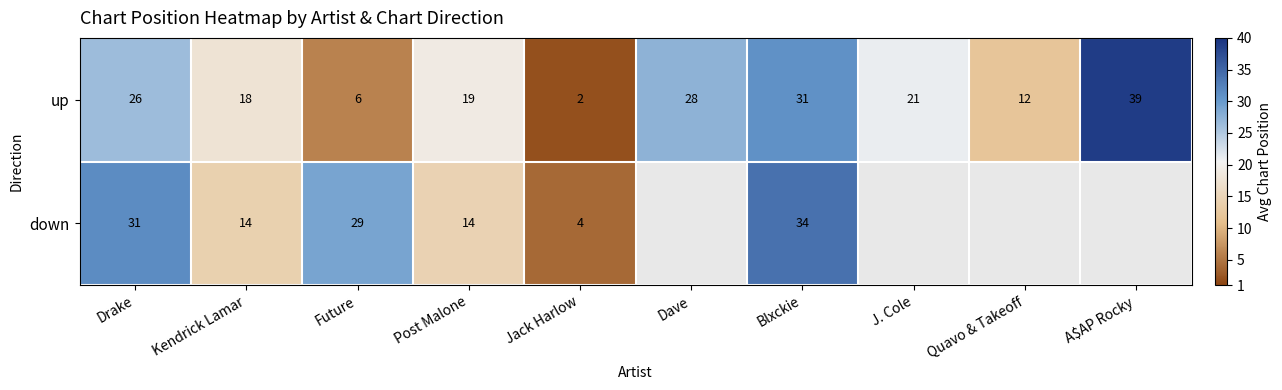

Is the value of down at Kendrick Lamar greater than the value of up at Jack Harlow?

Yes